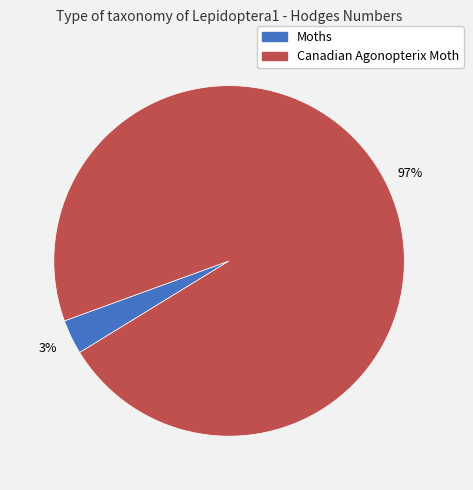

Which slice is the largest?

Canadian Agonopterix Moth